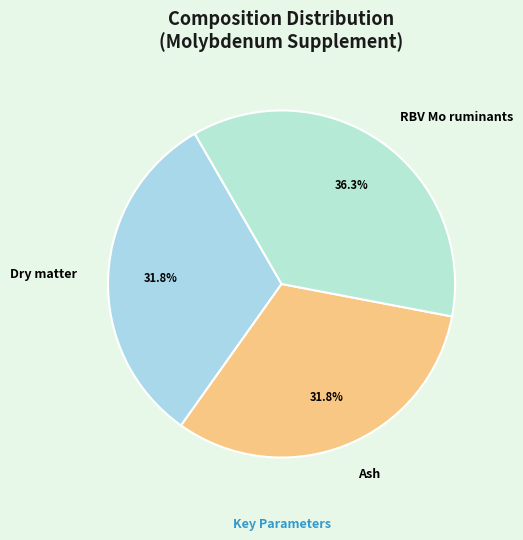

What percentage is the Dry matter slice, to the nearest percent?

32%